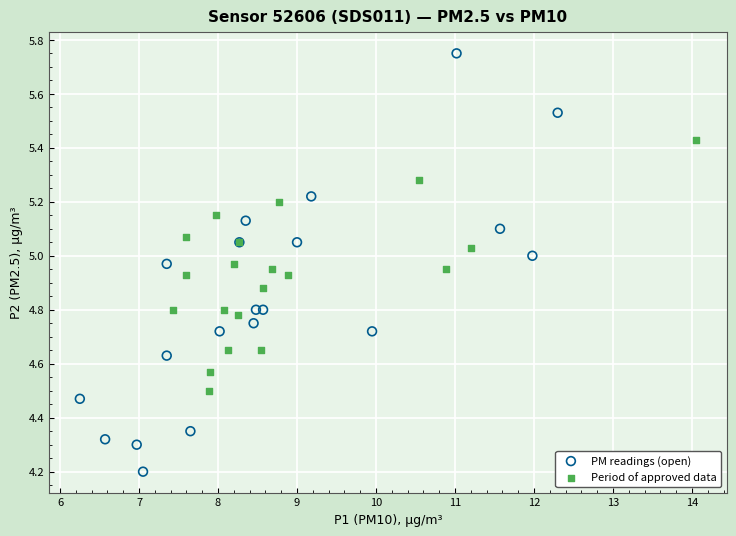

Which series has the widest spread of Y values?

PM readings (open)